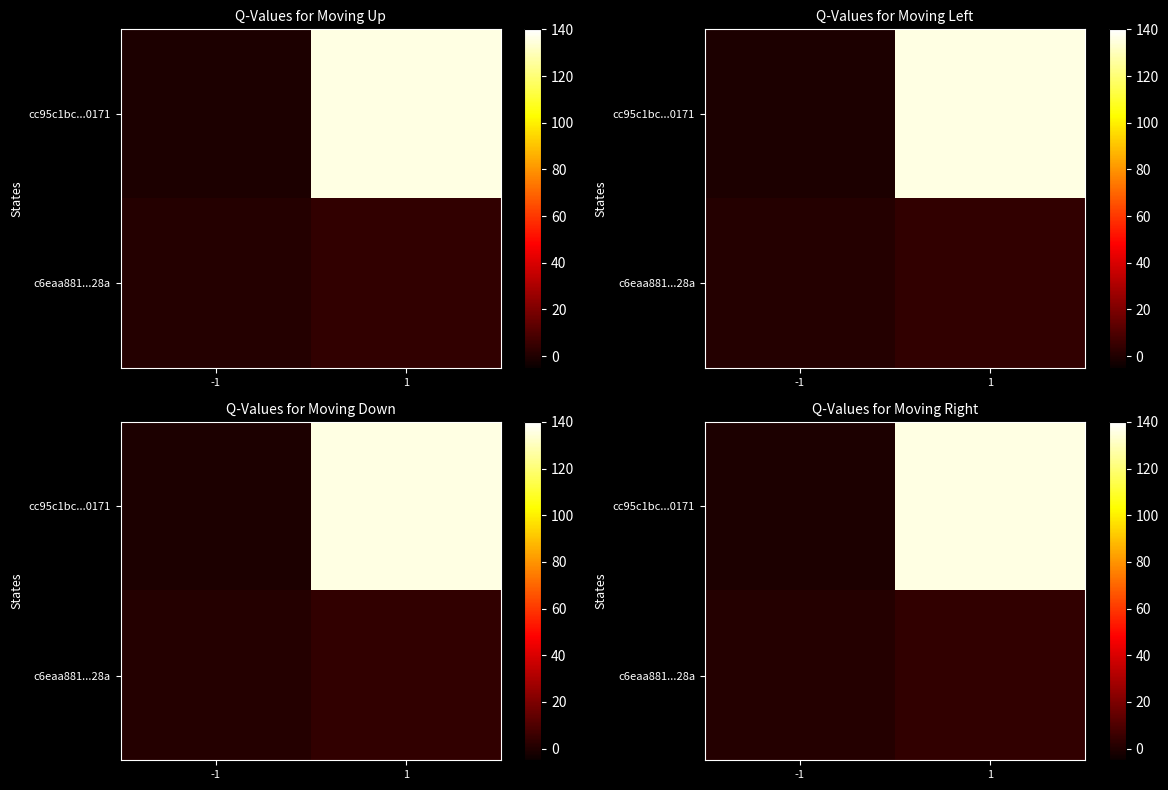

Between -1 and 1, which series saw the biggest shift?

cc95c1bc...0171